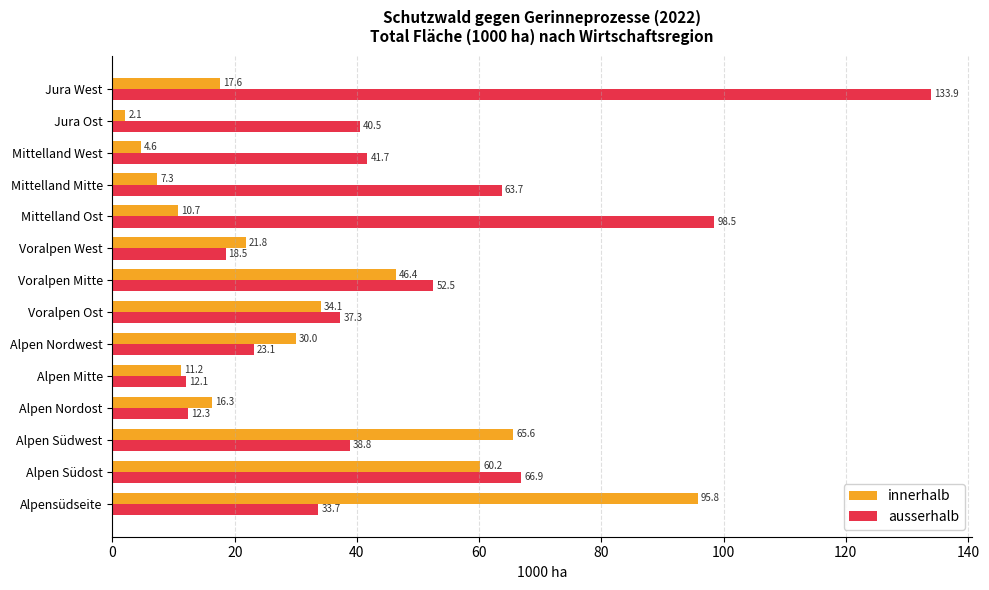

Which series has the largest range (max minus min)?

ausserhalb